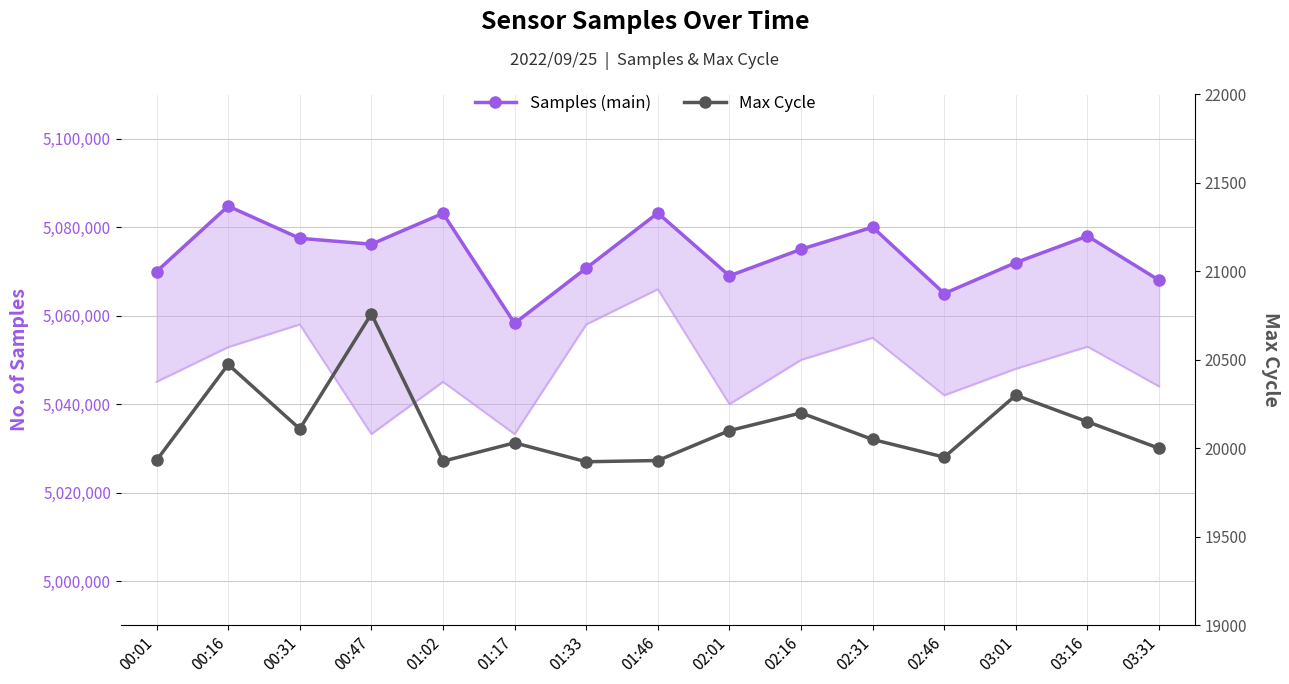

Reading right to left, extract all data points from this chart.

Samples (main): 5068000	5078000	5072000	5065000	5080000	5075000	5069000	5083202	5070729	5058261	5083124	5076158	5077483	5084764	5069972
Max Cycle: 20000	20150	20300	19950	20050	20200	20100	19931	19924	20031	19927	20760	20110	20474	19932